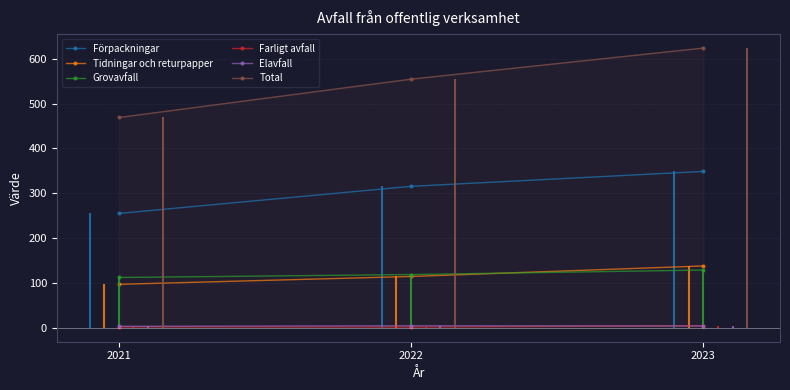

At which category is the sum across all series the highest?

2023